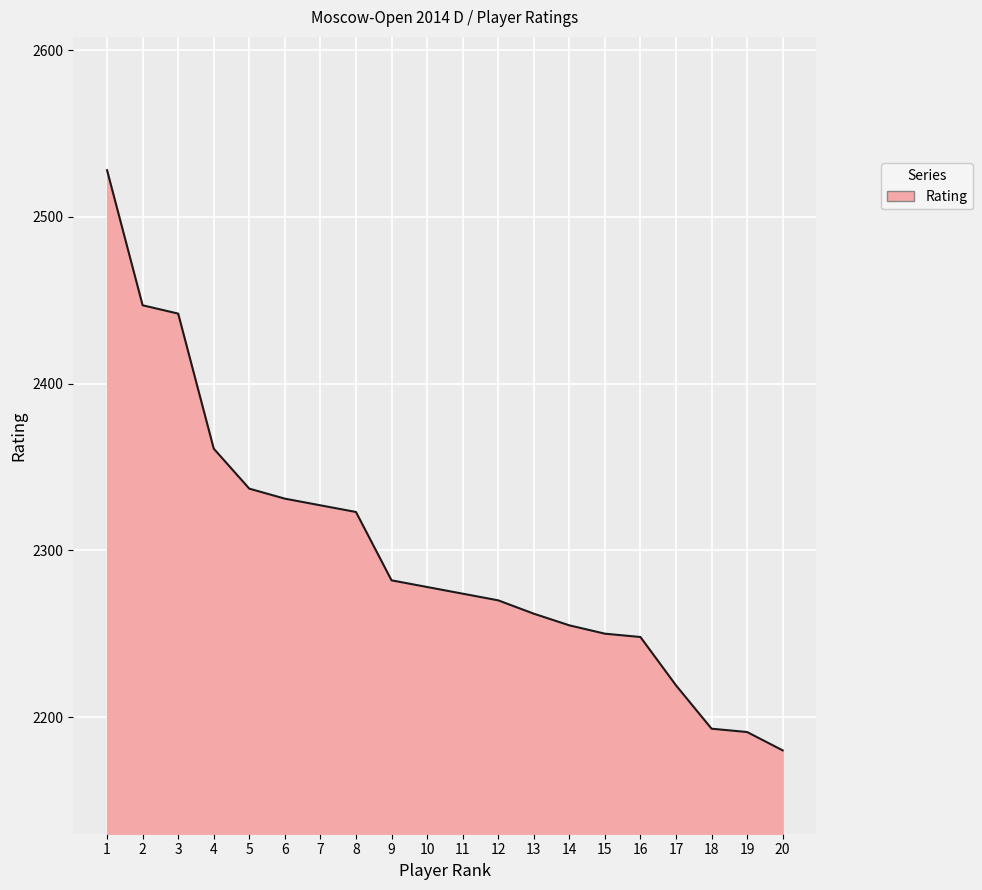

Reading left to right, what are all the values shown in this chart?

2528	2447	2442	2361	2337	2331	2327	2323	2282	2278	2274	2270	2262	2255	2250	2248	2219	2193	2191	2180